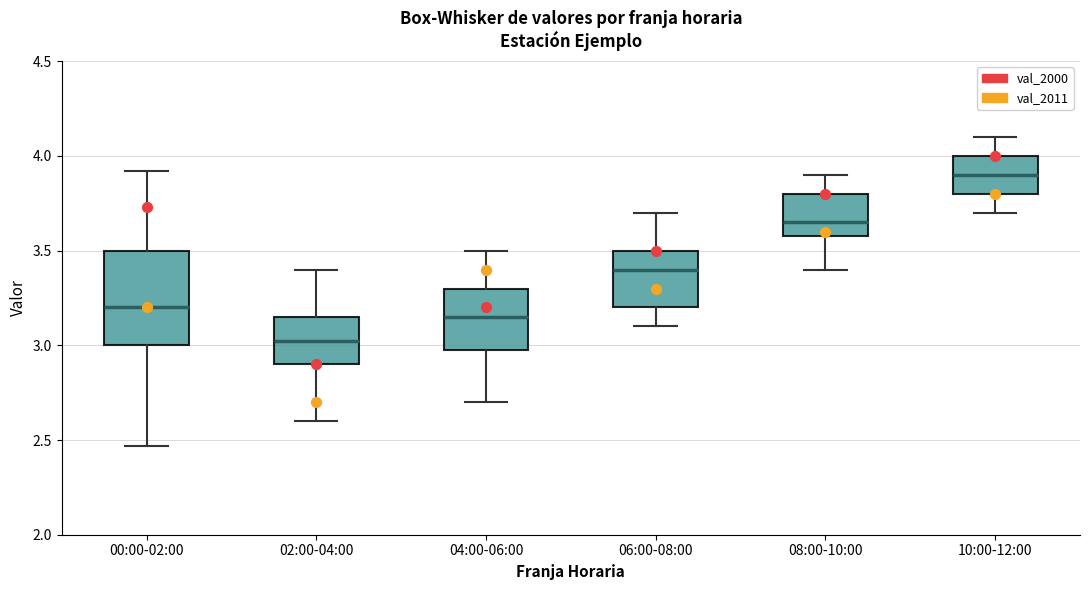

Comparing the boxes themselves (not the whiskers), which one is the tallest?

00:00-02:00